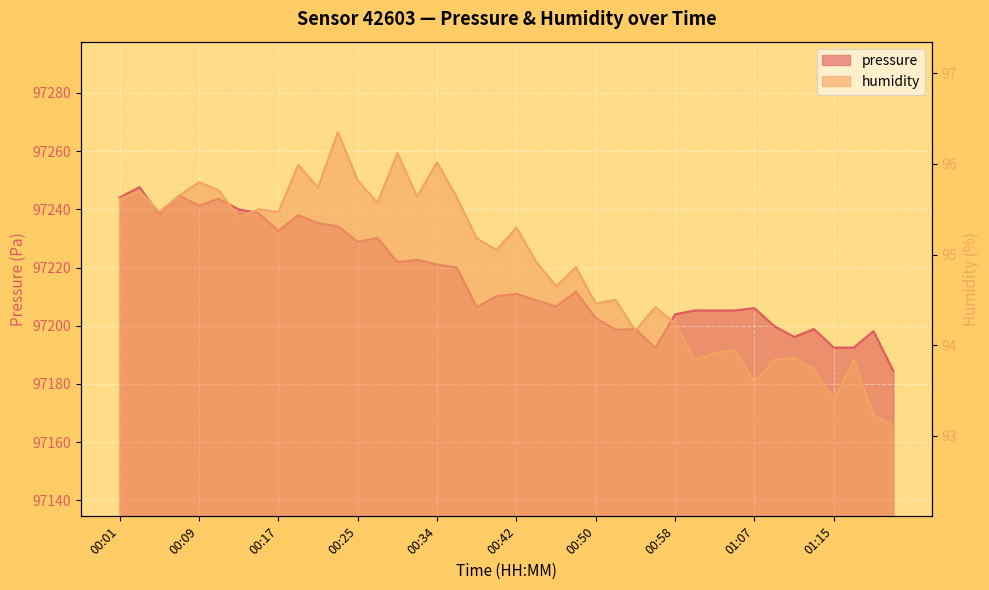

What position from the left is 00:46?

23